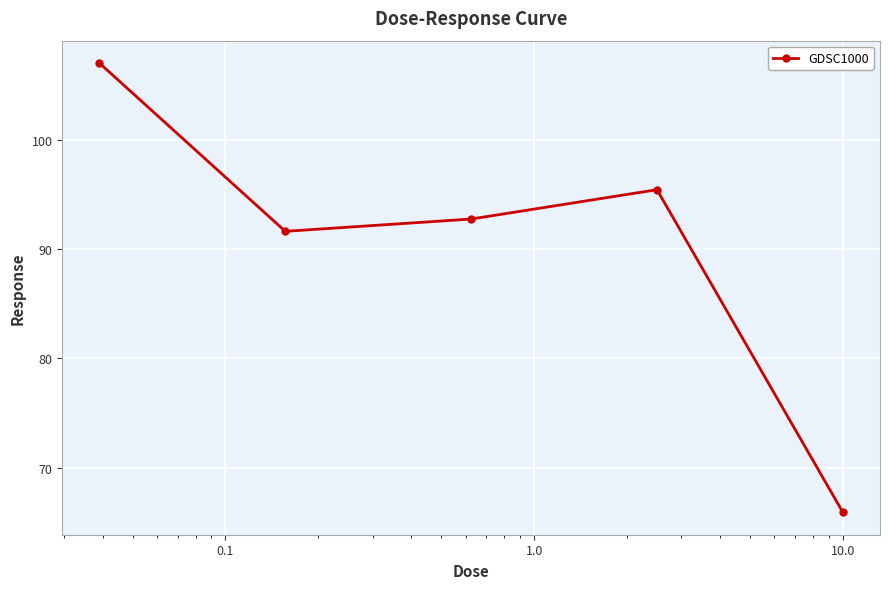

Does the chart have visible grid lines?

Yes